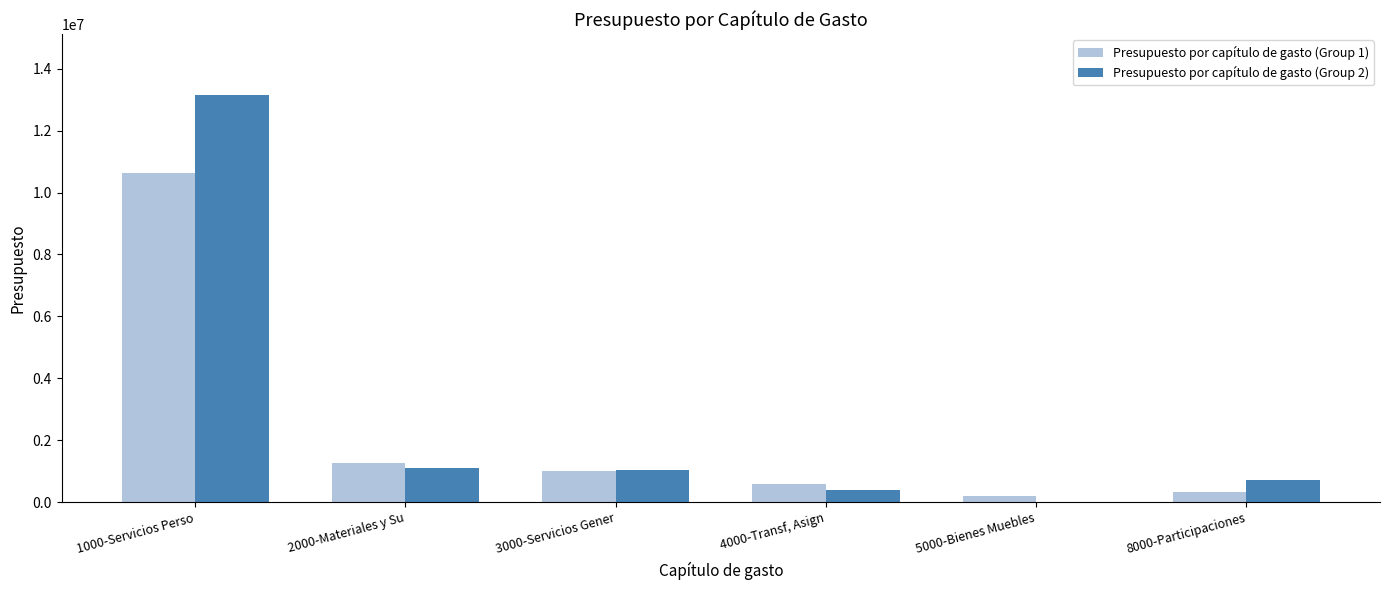

The value of Presupuesto por capítulo de gasto (Group 2) at 5000-Bienes Muebles is 0.0. True or false?

True